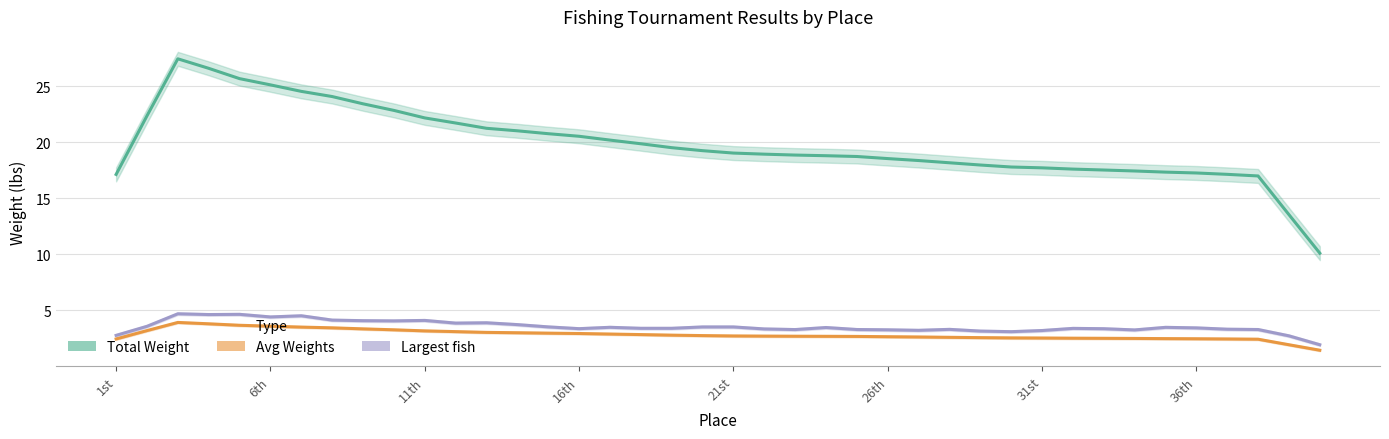

True or false: Avg Weights and Largest fish intersect in this chart.

False